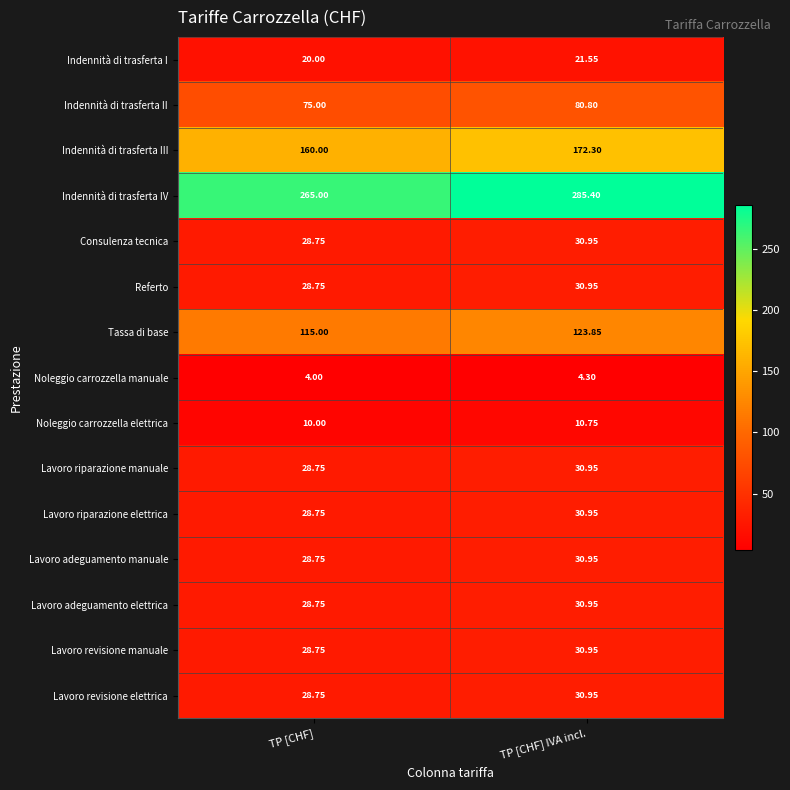

Which series has the largest range (max minus min)?

Indennità di trasferta IV